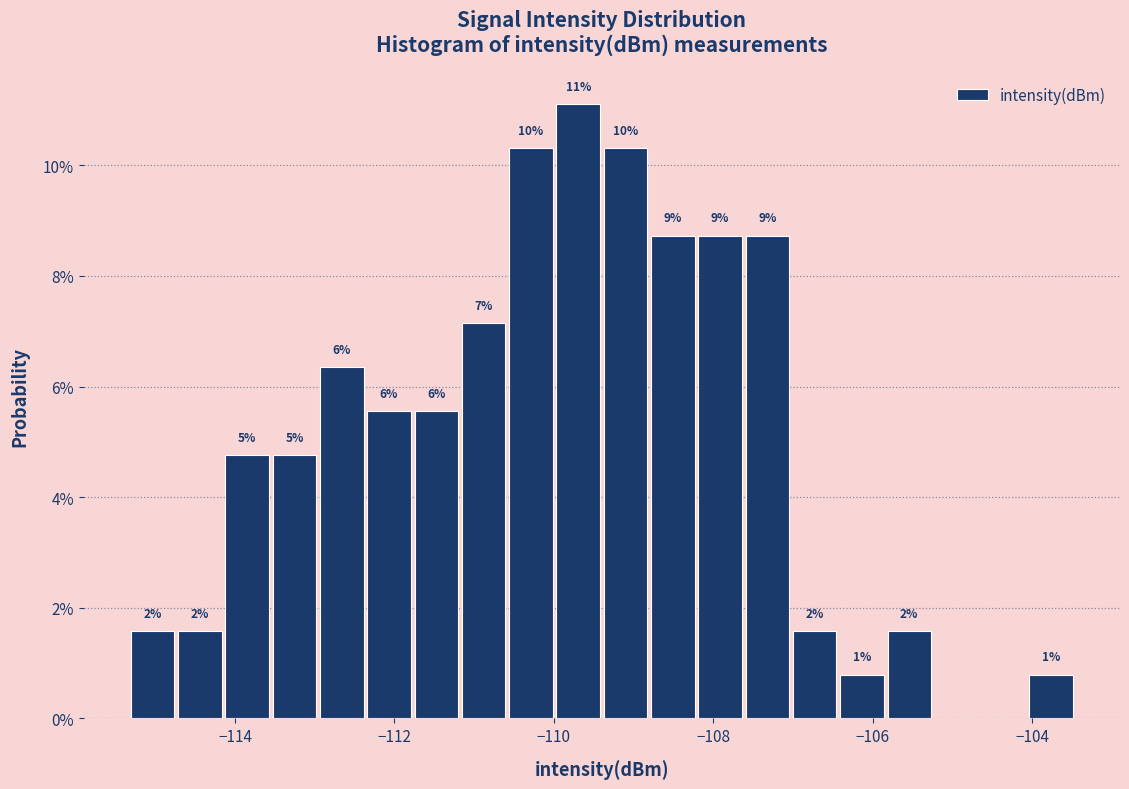

Around what value on the x-axis is the tallest bar? Give the approximate position of its centre, as read against the axis.

-109.6